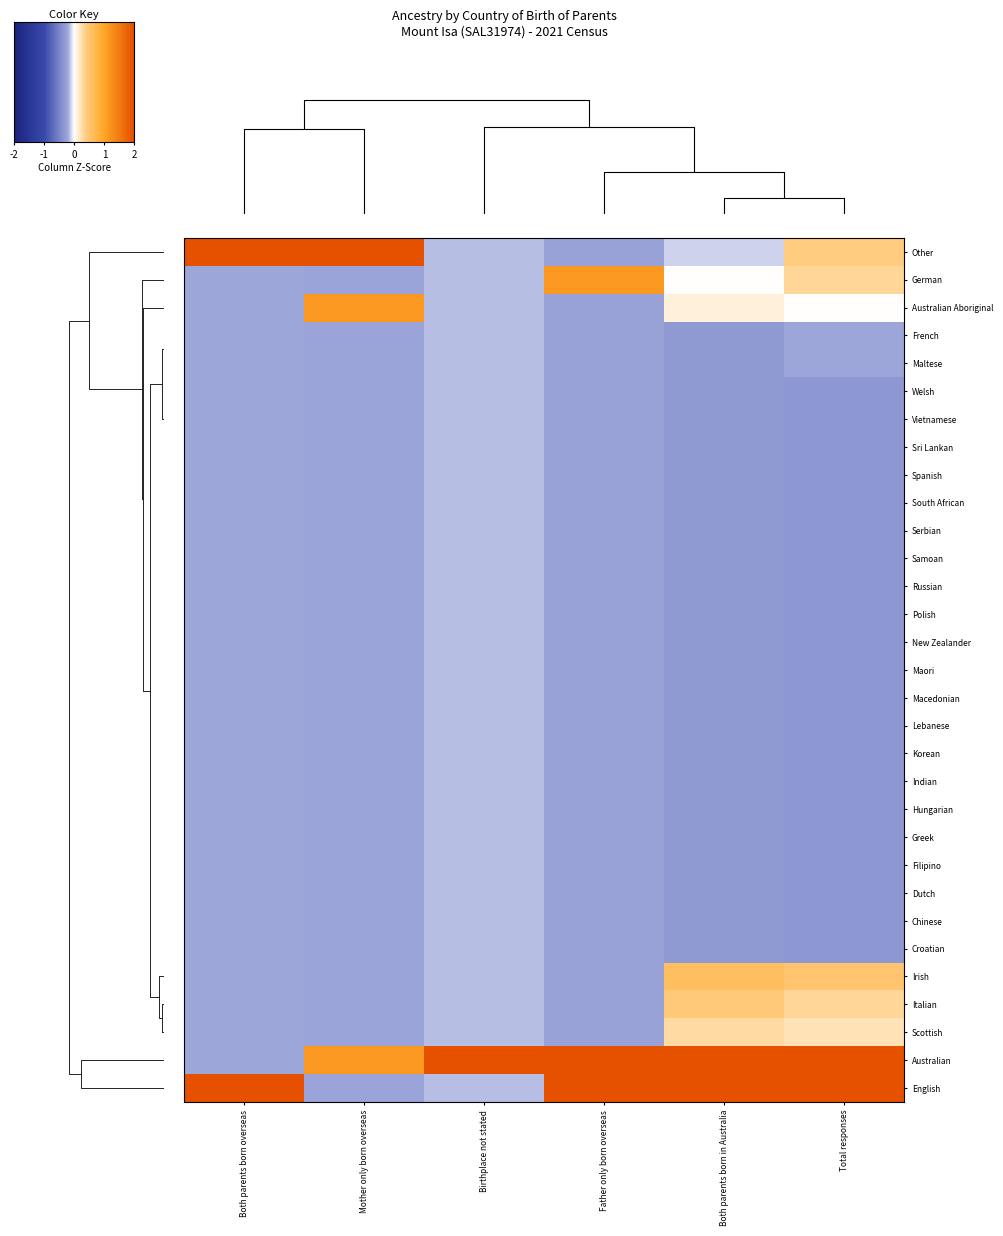

What is the greatest value displayed?

5.5